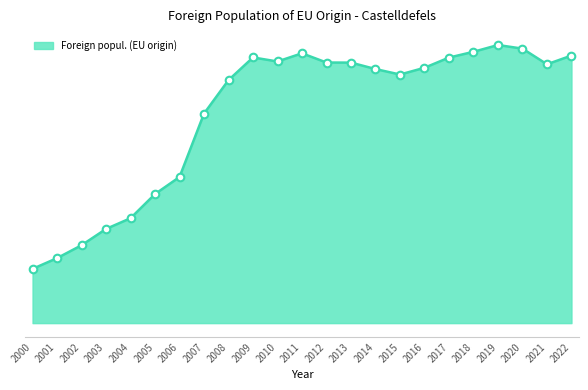

Between 2012 and 2006, which is larger?

2012